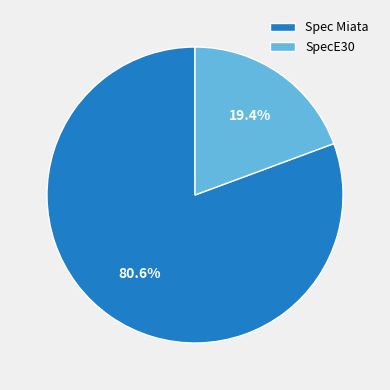

To the nearest percent, what portion does Spec Miata represent?

81%